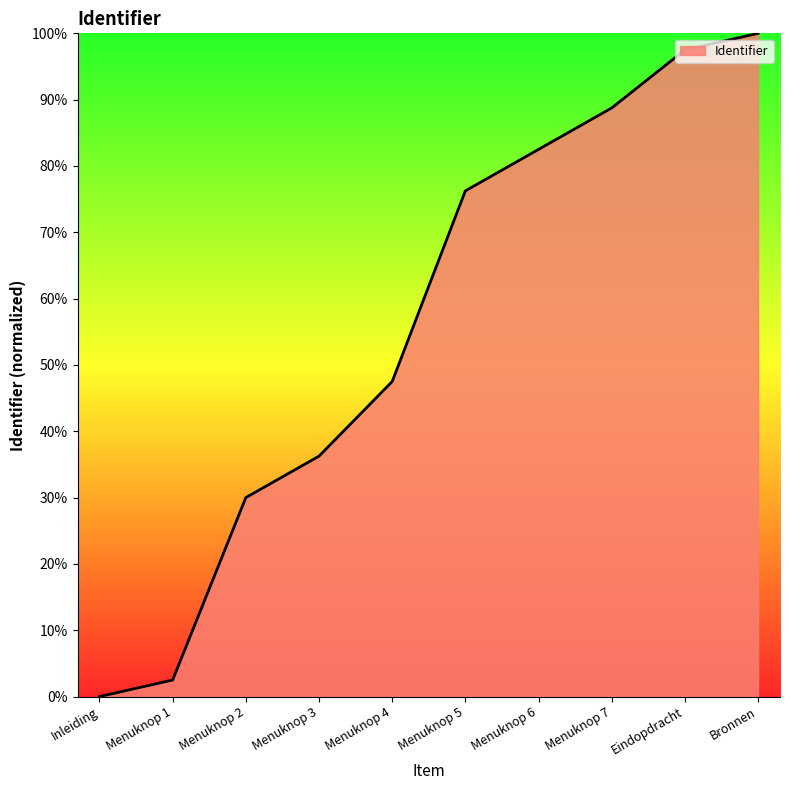

At which category does the chart reach its peak across all series?

Bronnen